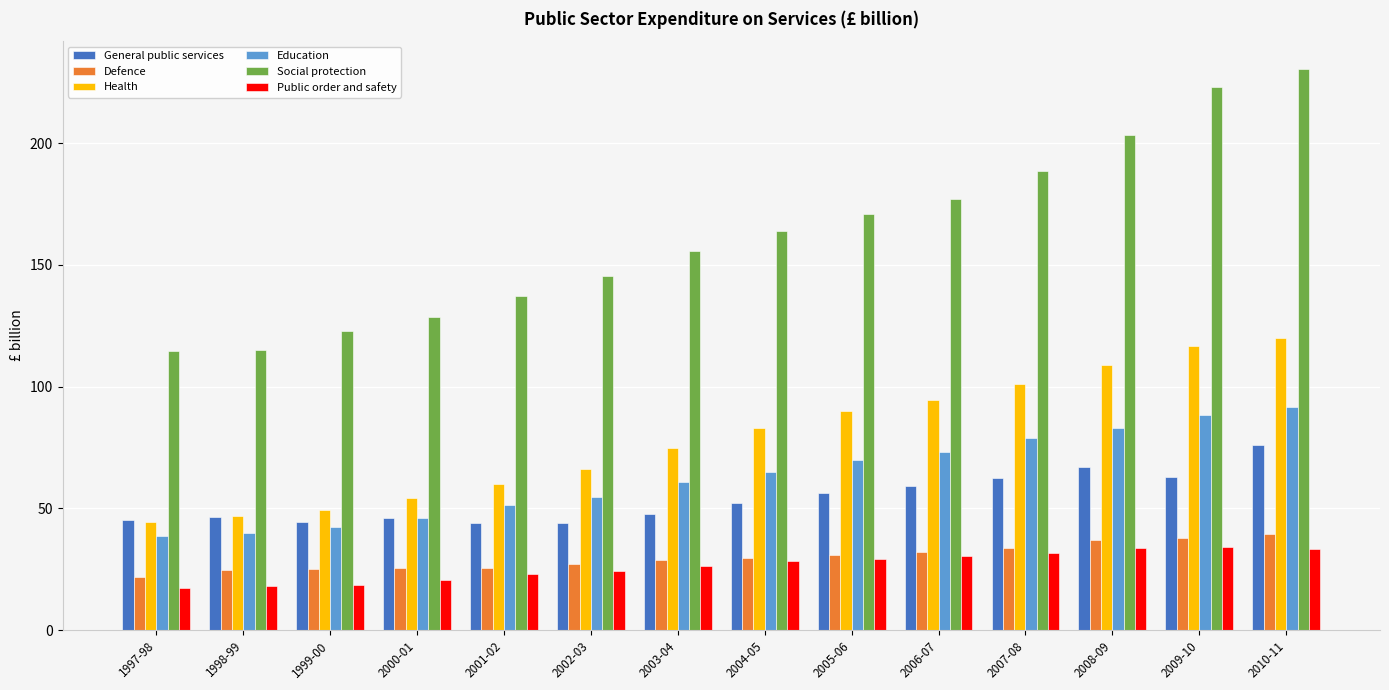

Between 1997-98 and 2005-06, which series saw the biggest shift?

Social protection